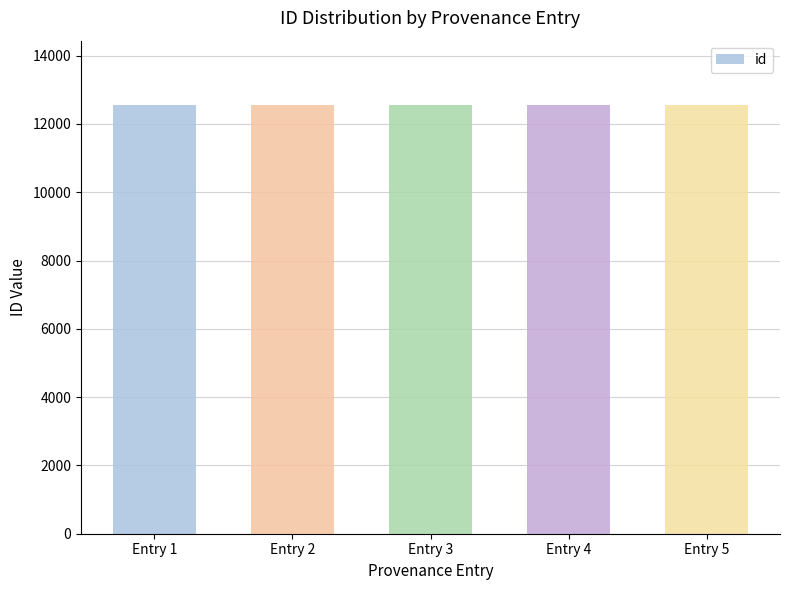

How many bars are there in total?

5